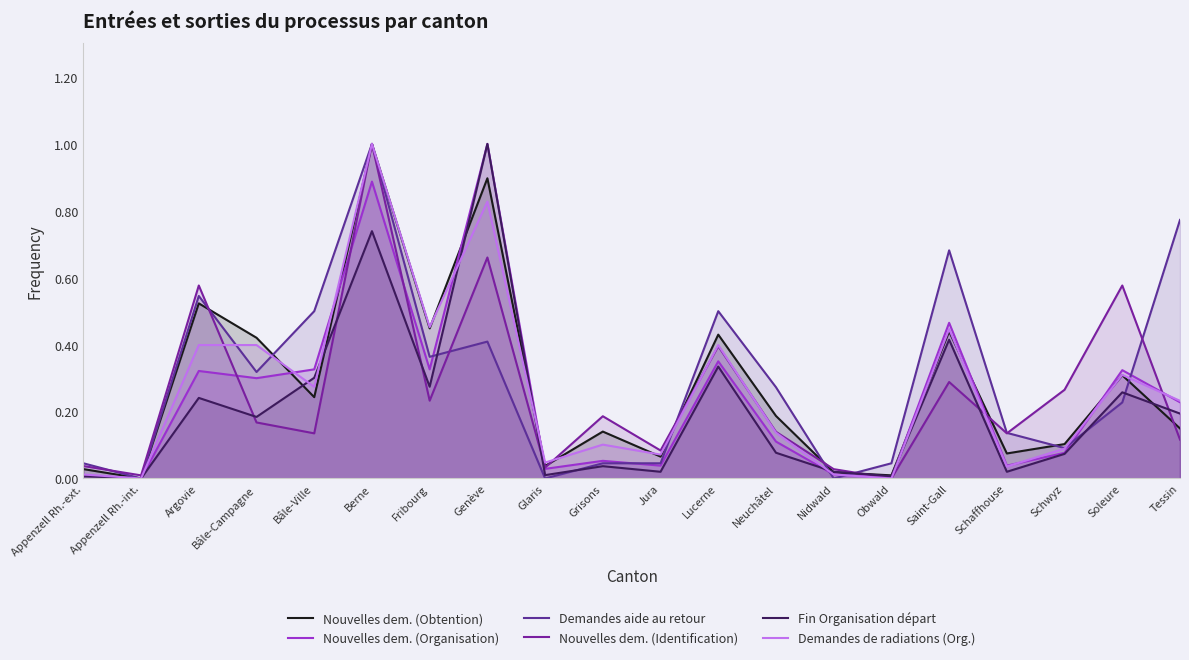

At which category is the sum across all series the highest?

Berne